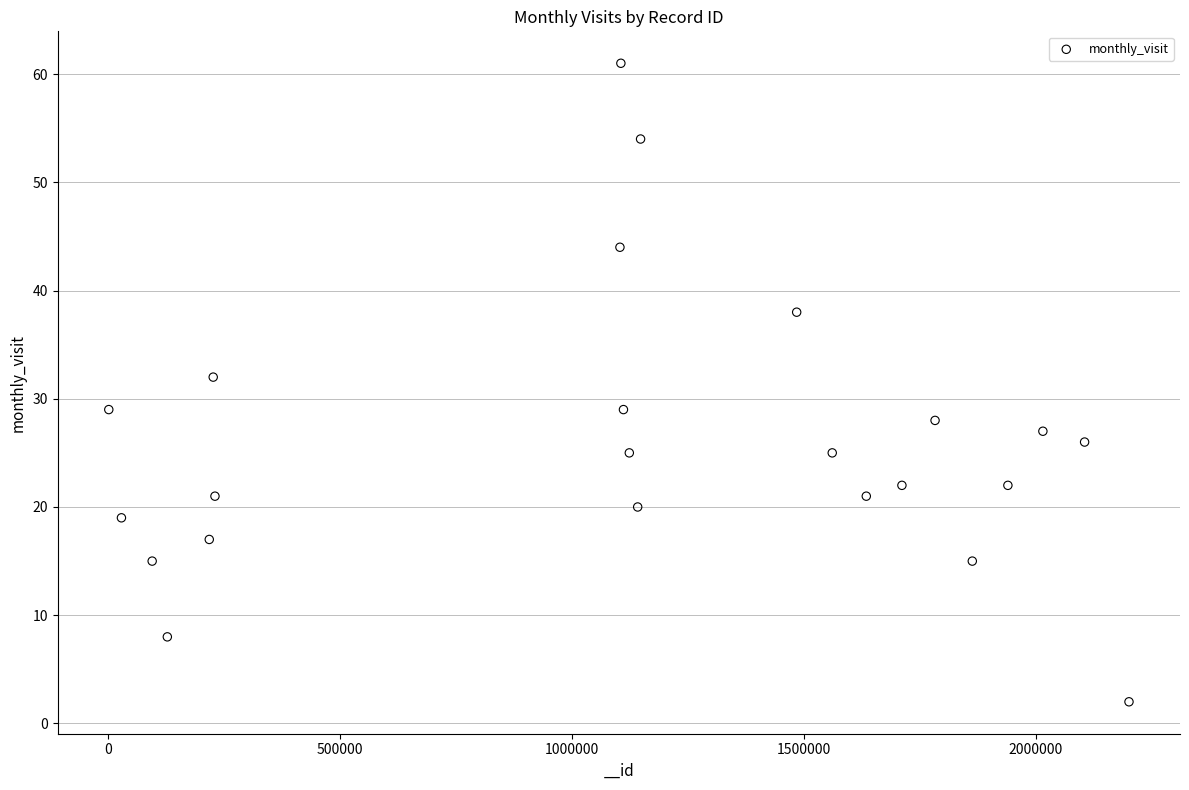

What Y value in the scatter plot is closest to 31?

32